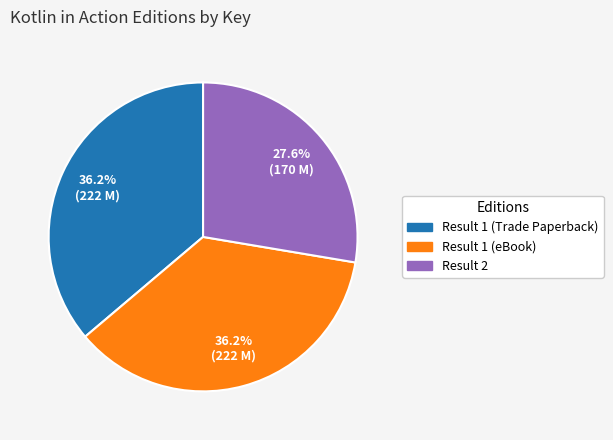

Is there a majority slice in this chart?

No